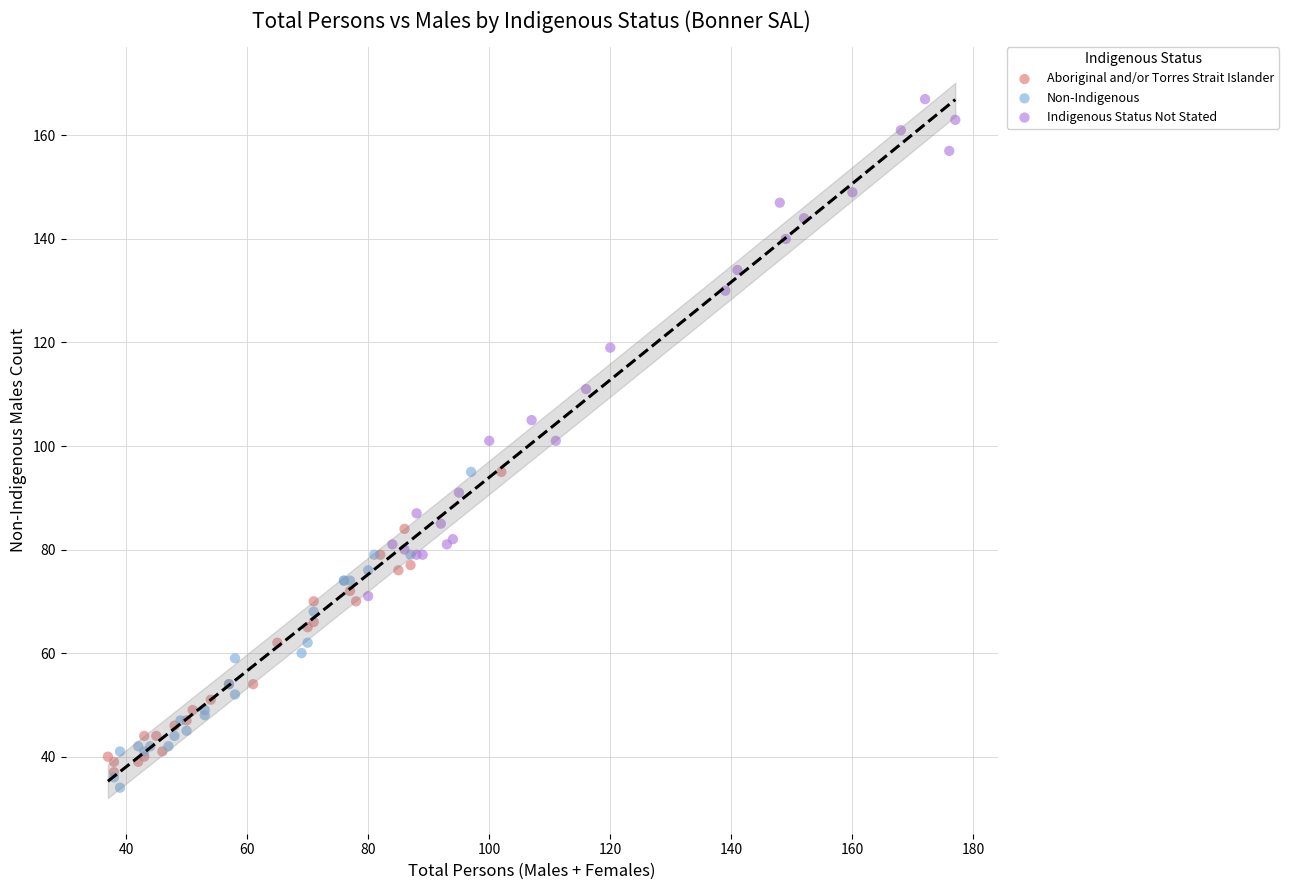

Which series reaches the maximum Y coordinate?

Indigenous Status Not Stated